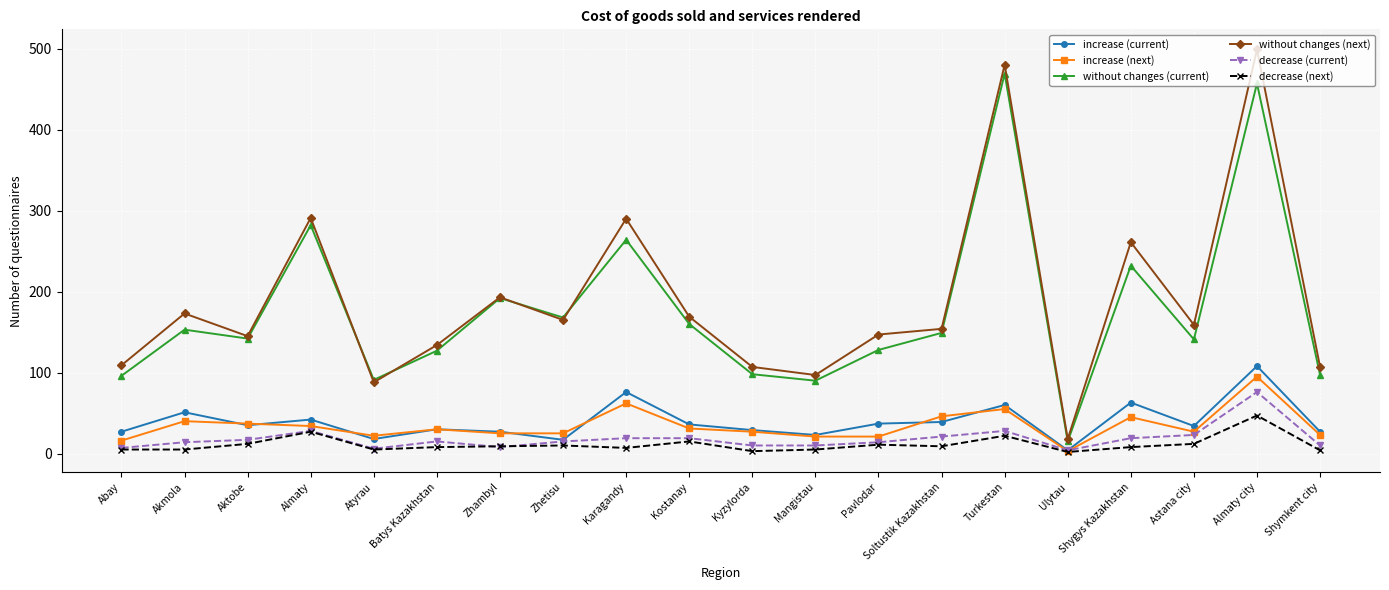

How many data points does each series have?

20